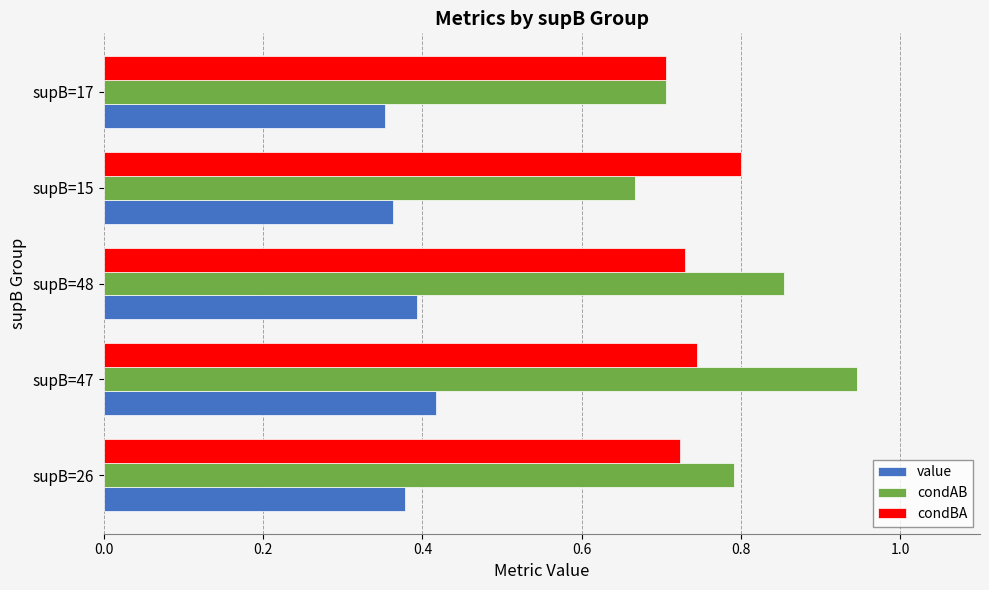

At how many categories does at least one series exceed 0?

5